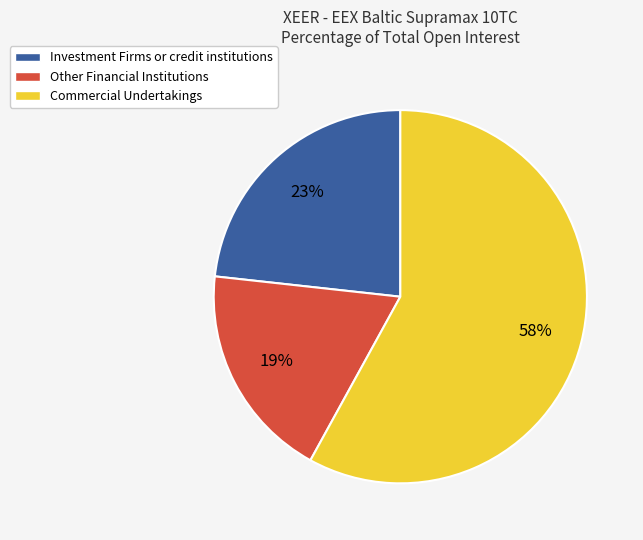

Is Commercial Undertakings the majority of the pie?

Yes